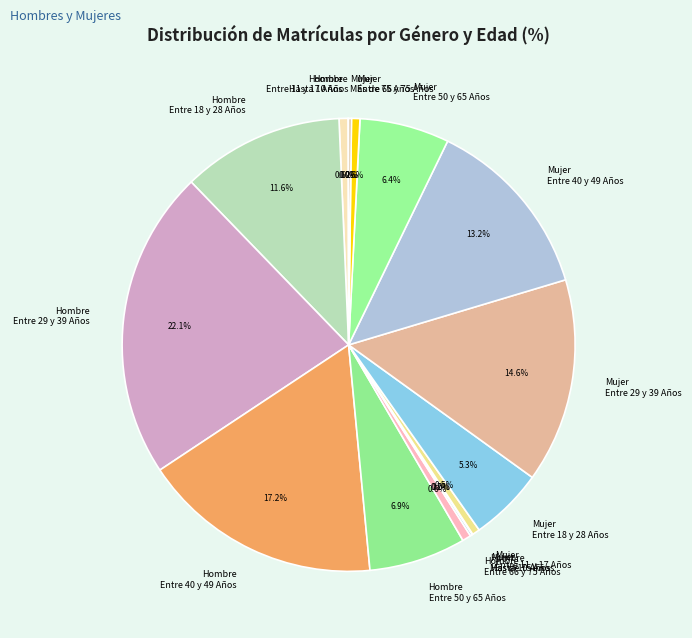

What is the ratio of the value at Hombre Entre 11 y 17 Años to the value at Hombre Entre 66 y 75 Años?

1.0